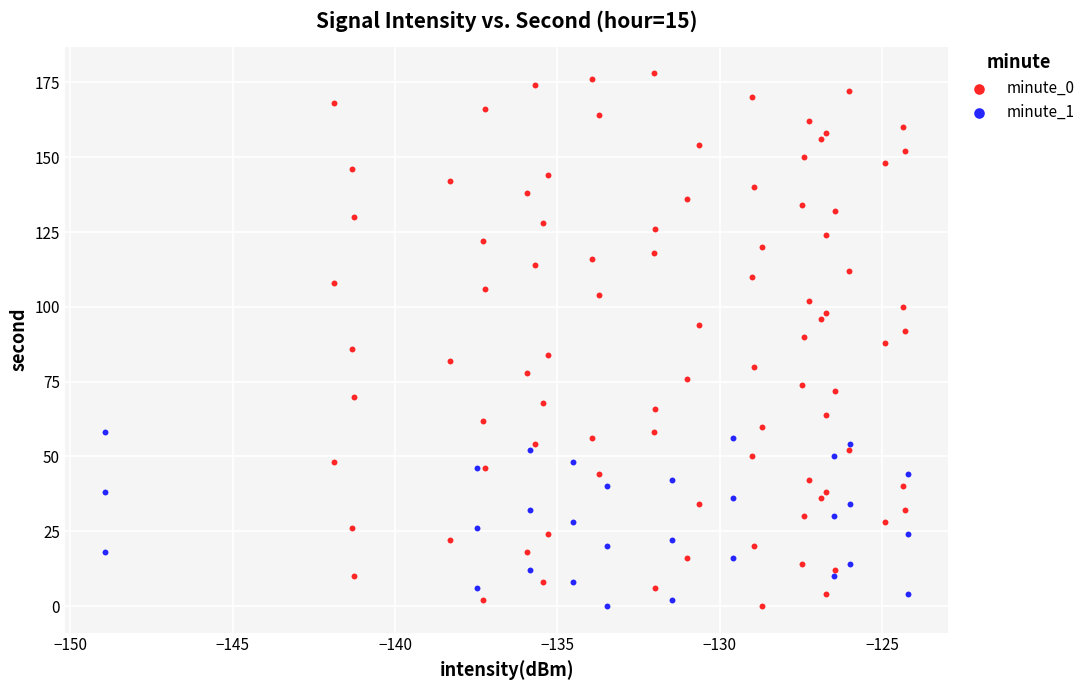

Which series has the widest spread of Y values?

minute_0